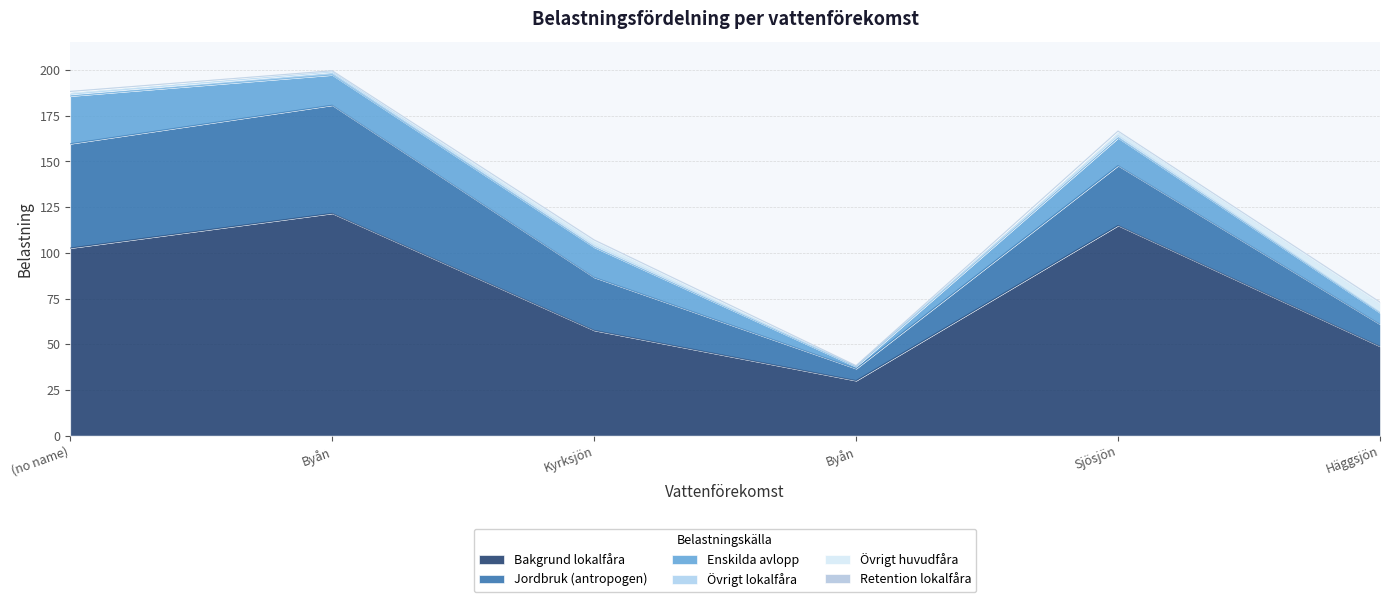

The value of Övrigt huvudfåra at WA82177056 is 3.3. True or false?

False